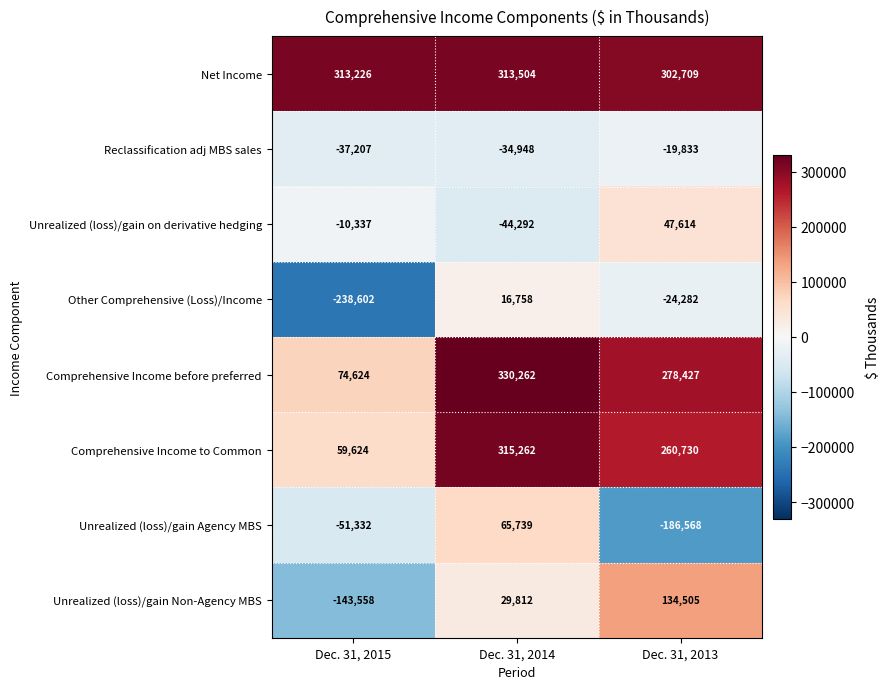

List the series in order of their peak value, highest first.

Comprehensive Income before preferred, Comprehensive Income to Common, Net Income, Unrealized (loss)/gain Non-Agency MBS, Unrealized (loss)/gain Agency MBS, Unrealized (loss)/gain on derivative hedging, Other Comprehensive (Loss)/Income, Reclassification adj MBS sales